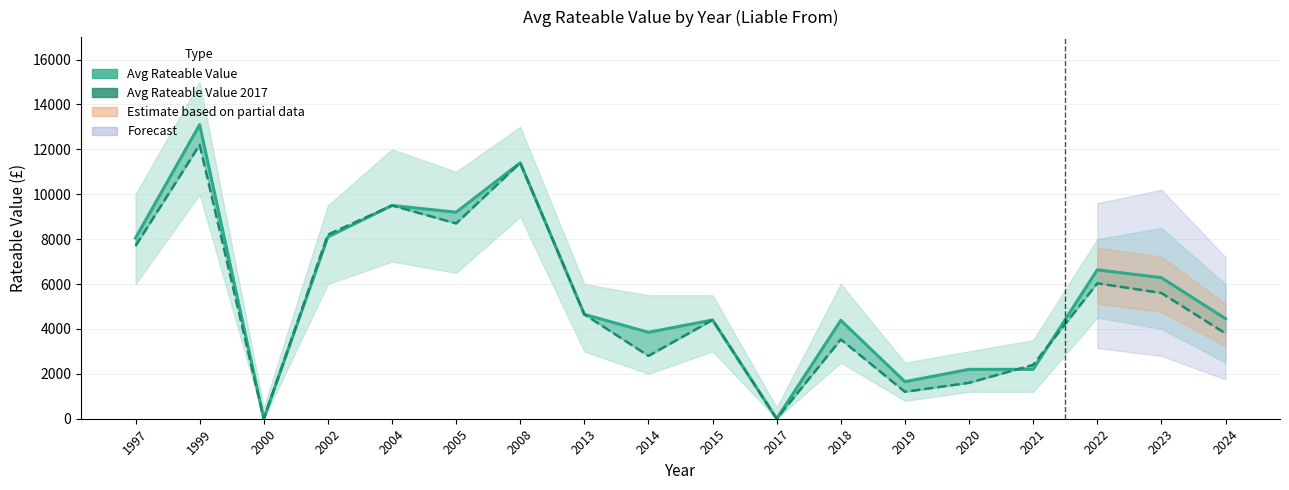

Which series ends up on top after the final intersection of Avg Rateable Value 2017 and Avg Rateable Value?

Avg Rateable Value